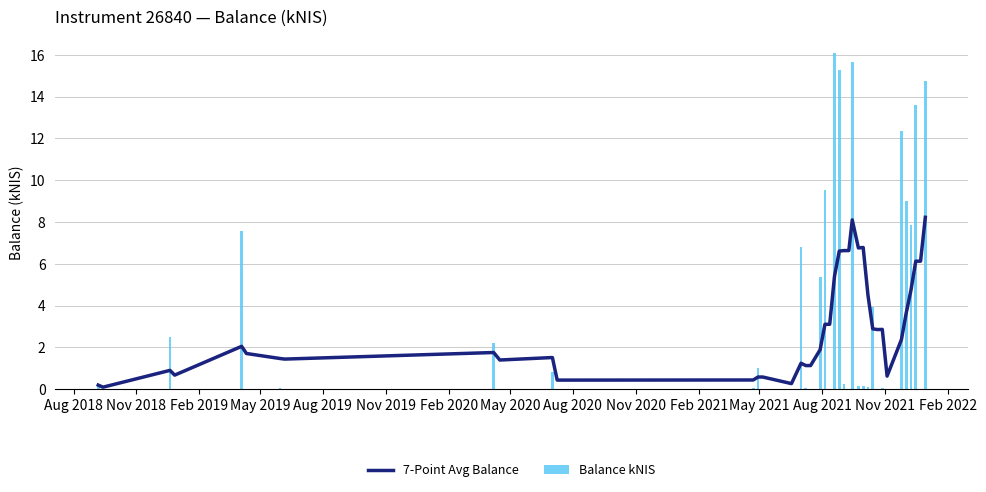

Does the chart contain stacked bars?

No